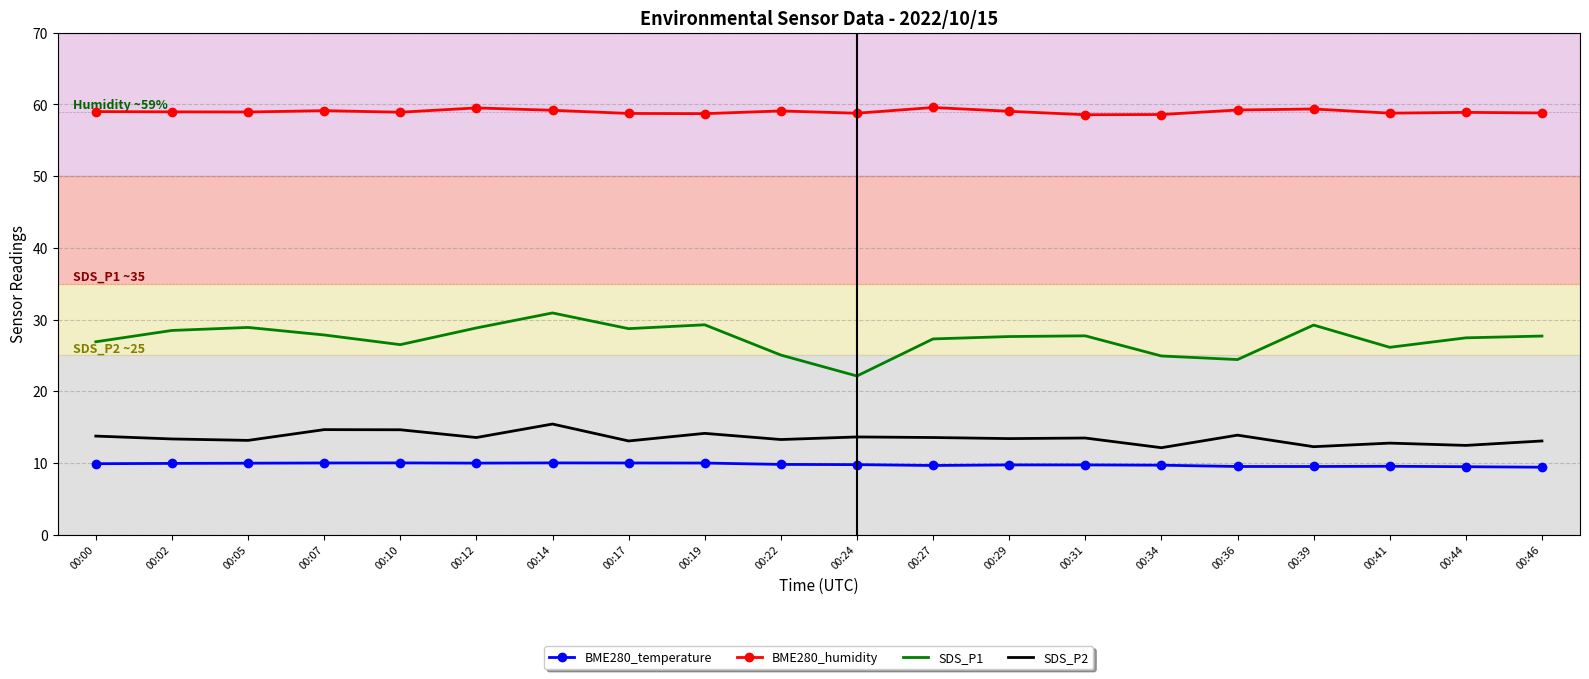

Is the value of BME280_humidity at 00:31 greater than the value of SDS_P1 at 00:07?

Yes